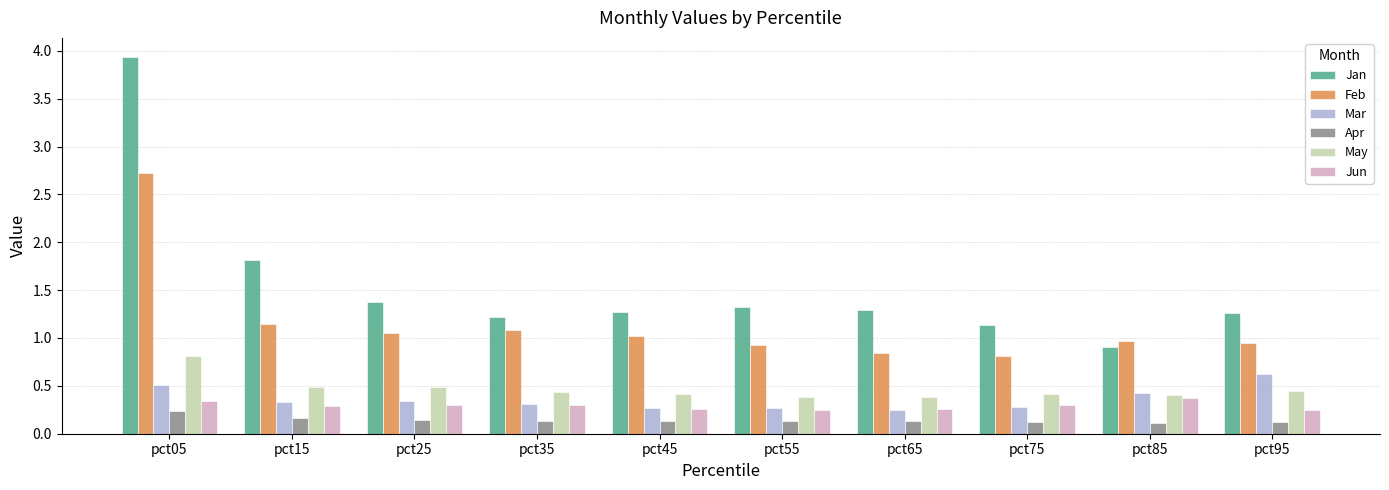

What is the maximum value shown in the chart?

3.9